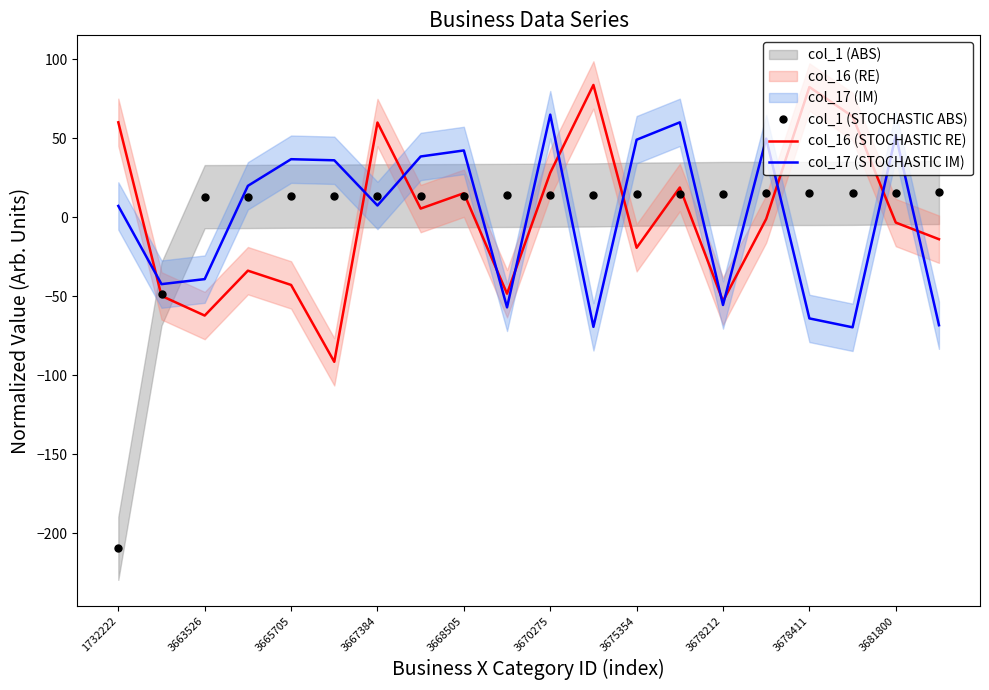

True or false: col_16 (STOCHASTIC RE) has more than 2 points higher than both neighbors.

True